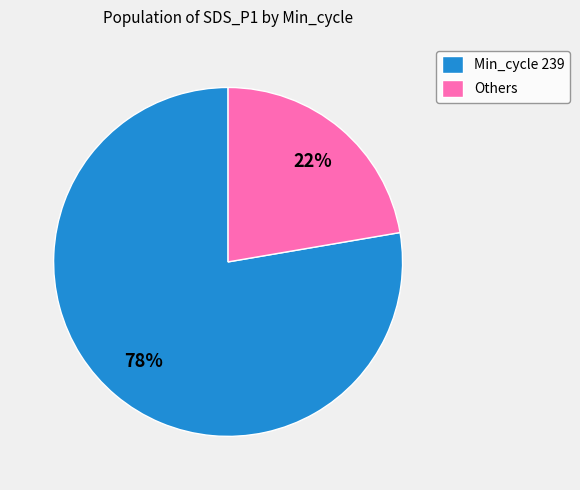

How many slices are in this pie chart?

2